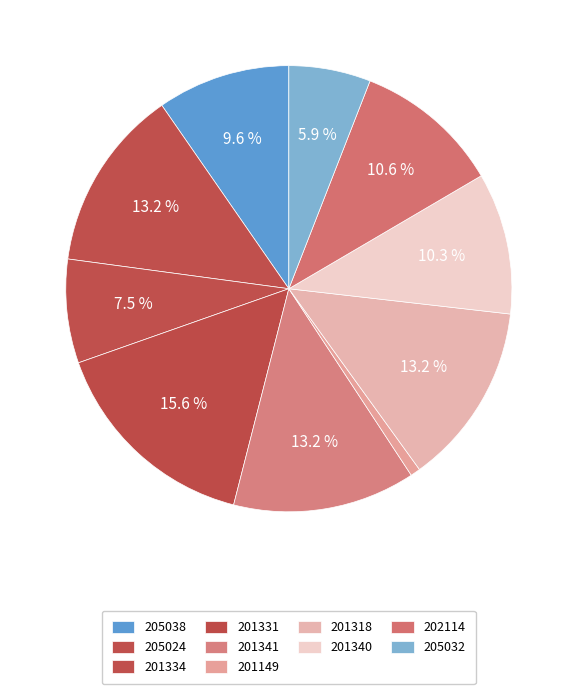

What is the total percentage of 201340 and 201149?

11.0%